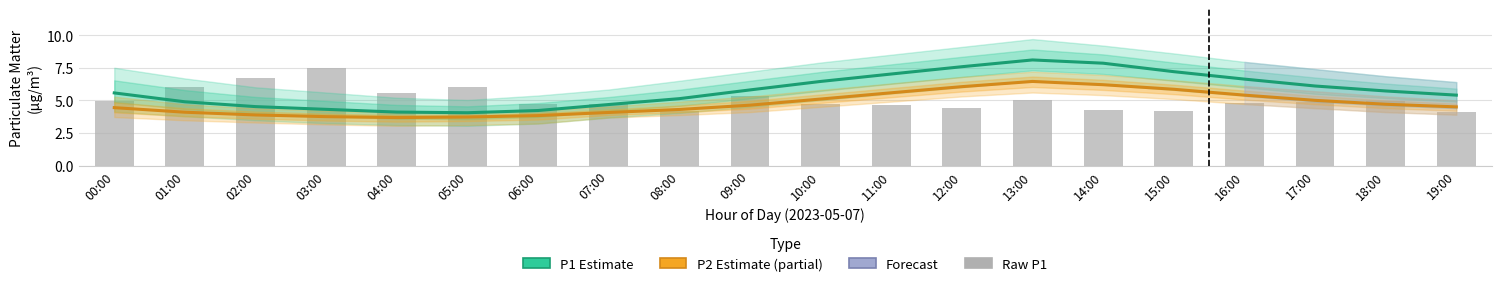

What position from the right is 01:00?

19